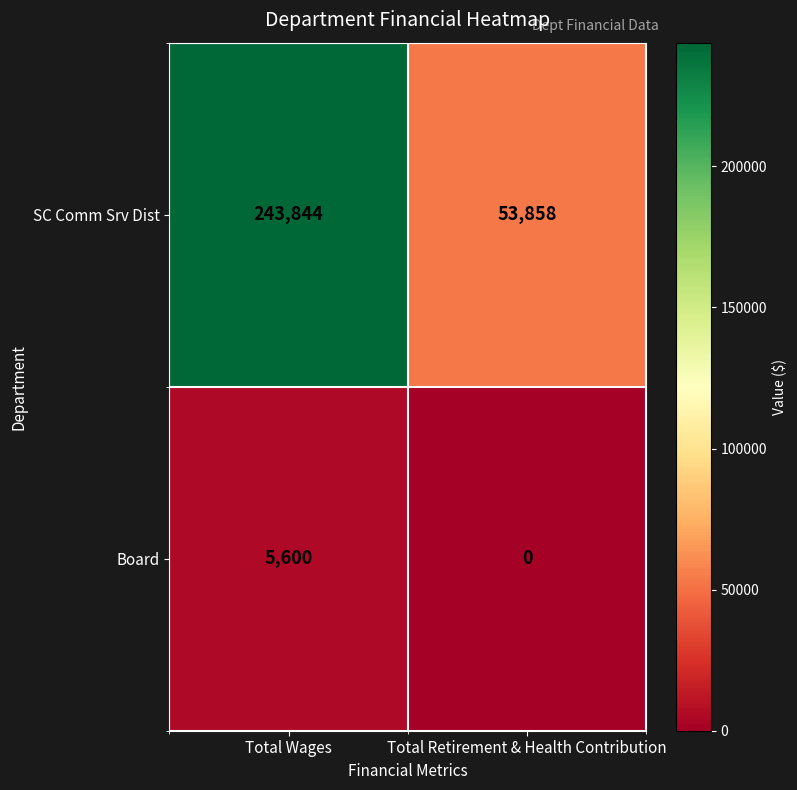

The value of Board at Total Retirement & Health Contribution is 0. True or false?

True